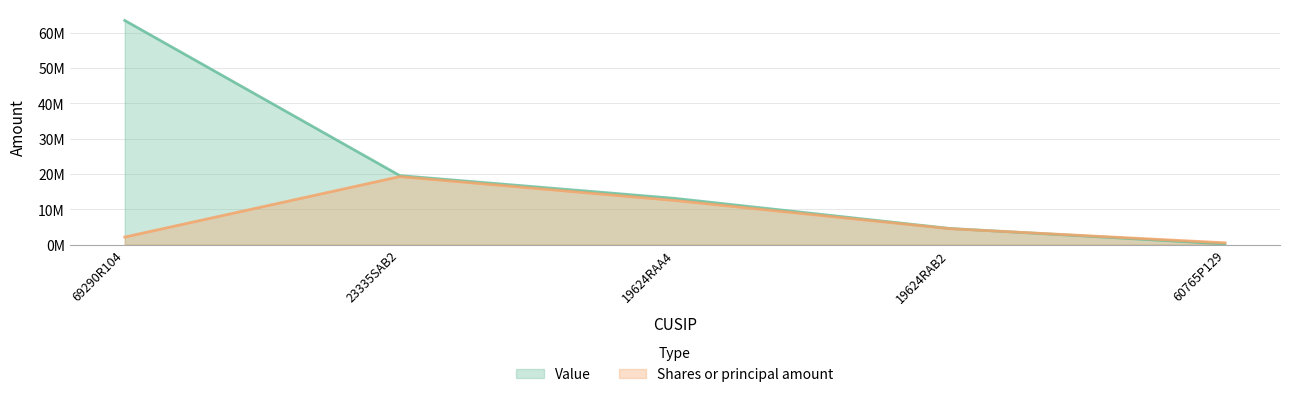

List the series in order of their overall mean, highest first.

Value, Shares or principal amount